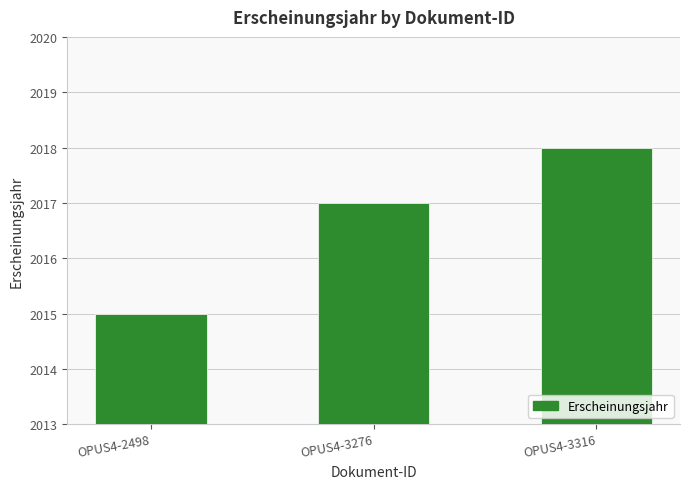

Reading left to right, list all the values displayed in this chart.

OPUS4-2498=2015	OPUS4-3276=2017	OPUS4-3316=2018